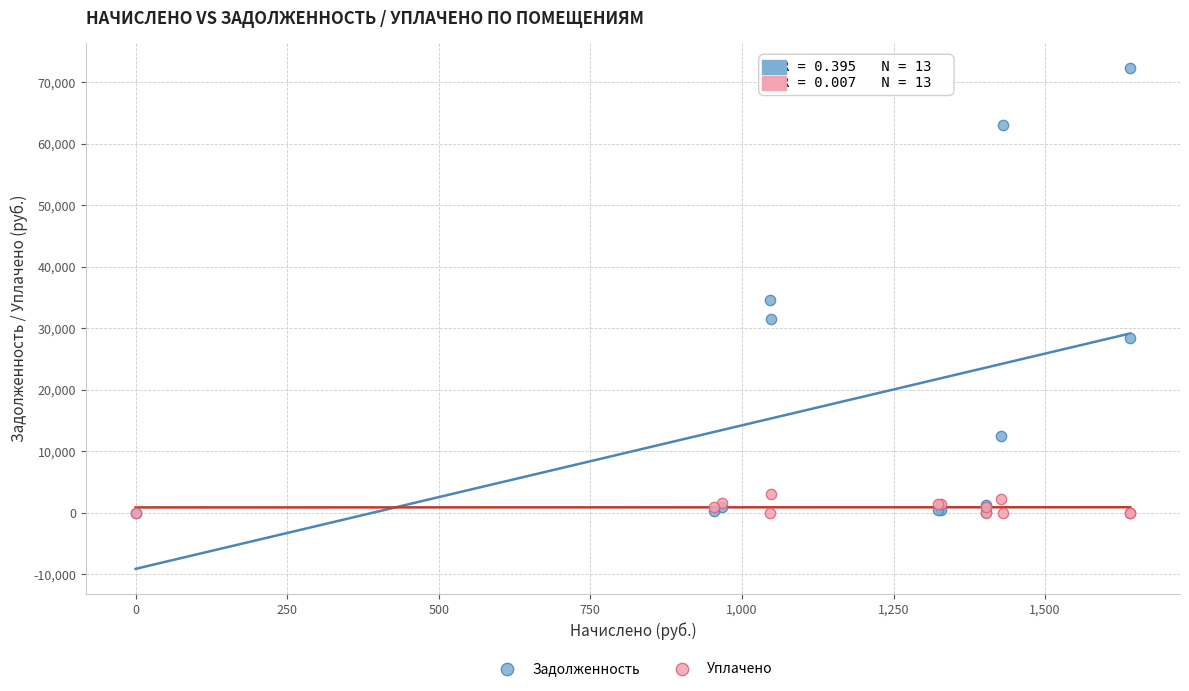

Across all series, what Y value is closest to 36152?

34612.5